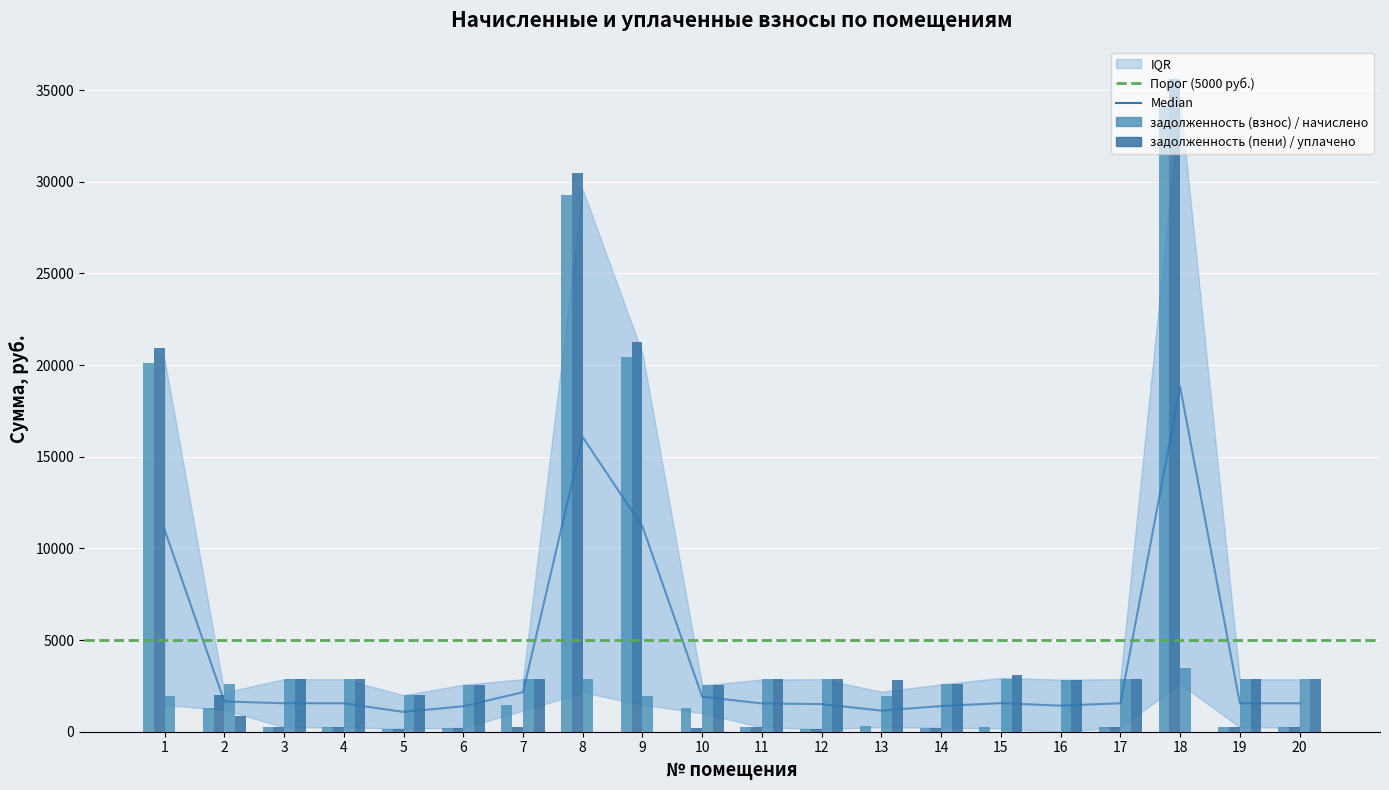

What is the approximate value of задолженность (взнос) at 11?

237.4